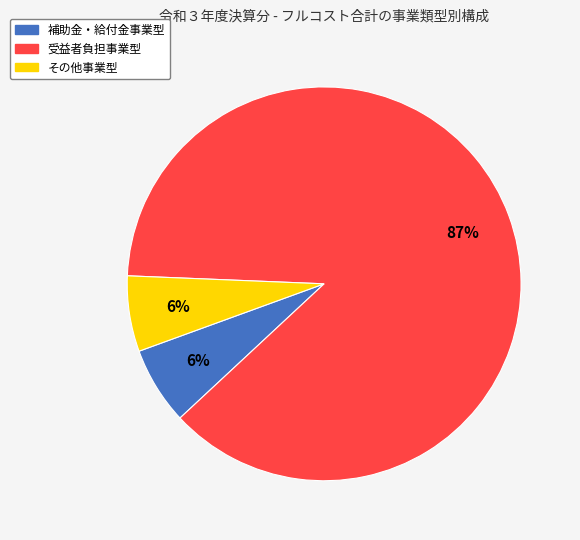

The 受益者負担事業型 slice represents 87% of the pie. True or false?

True